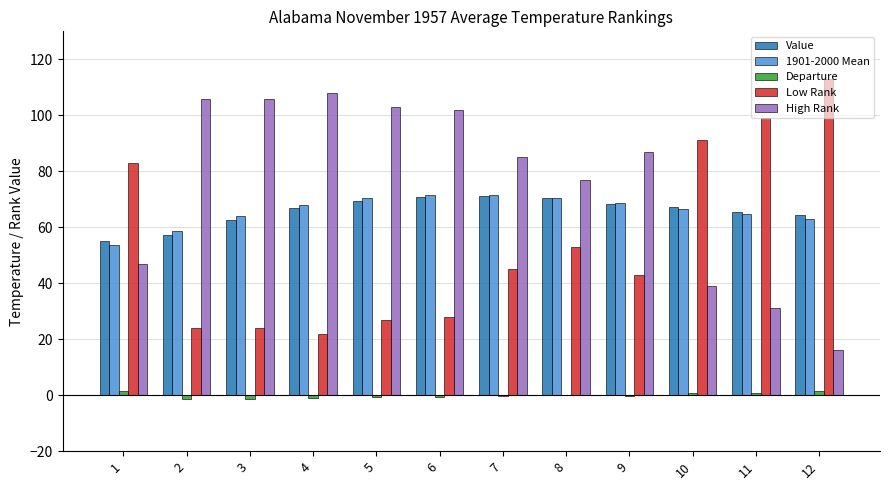

What are all the series names shown in the legend?

Value, 1901-2000 Mean, Departure, Low Rank, High Rank